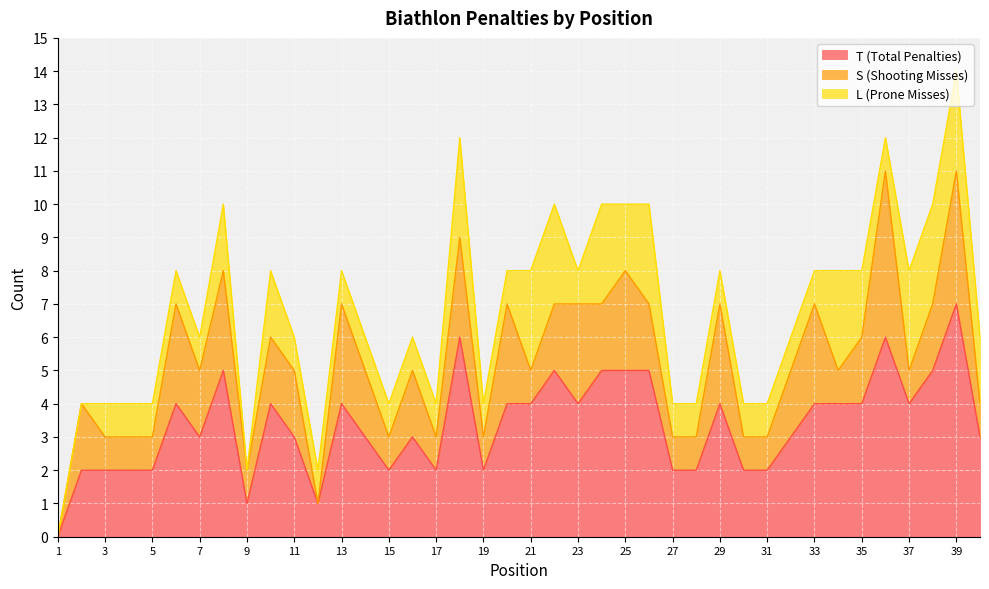

How many lines are shown in the chart?

3